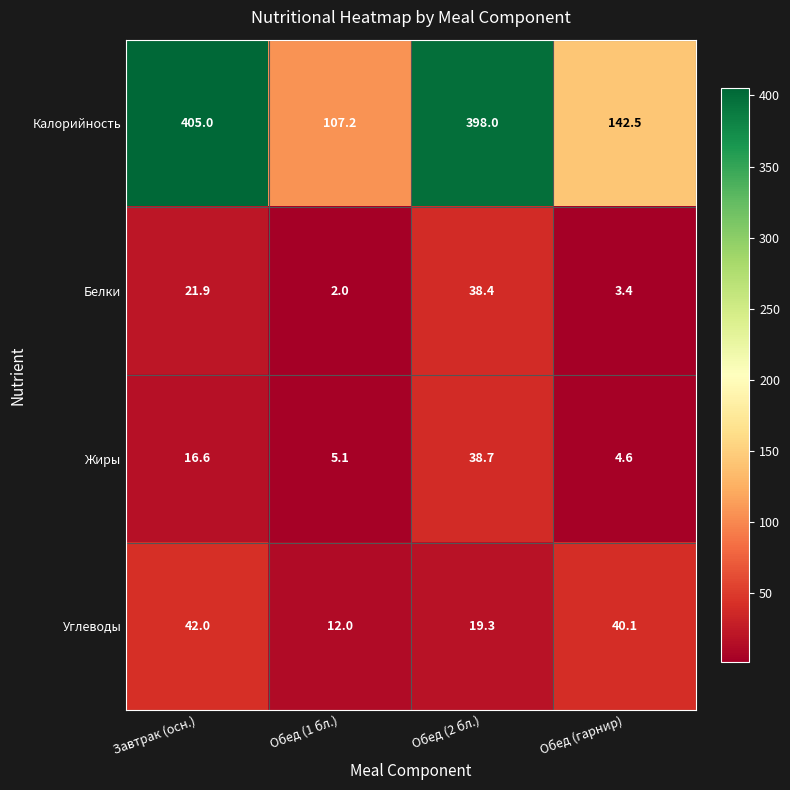

What is the total value across all series at Обед (1 бл.)?

126.3